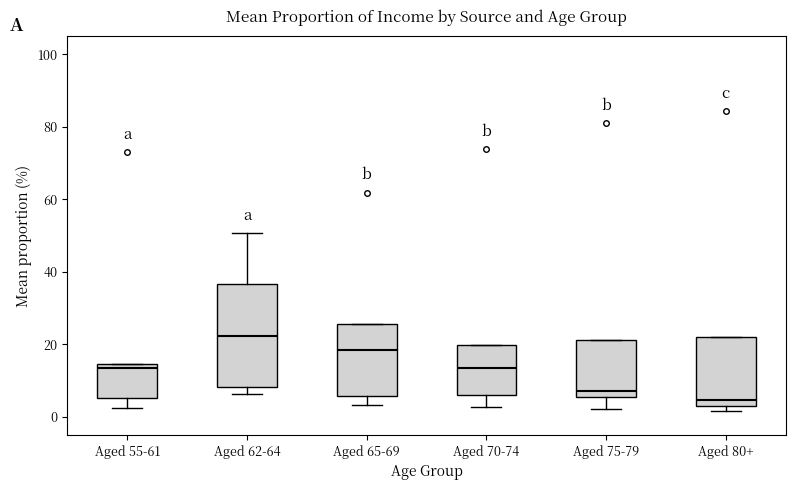

Which box is the tallest, from its lower edge to its upper edge?

Aged 62-64